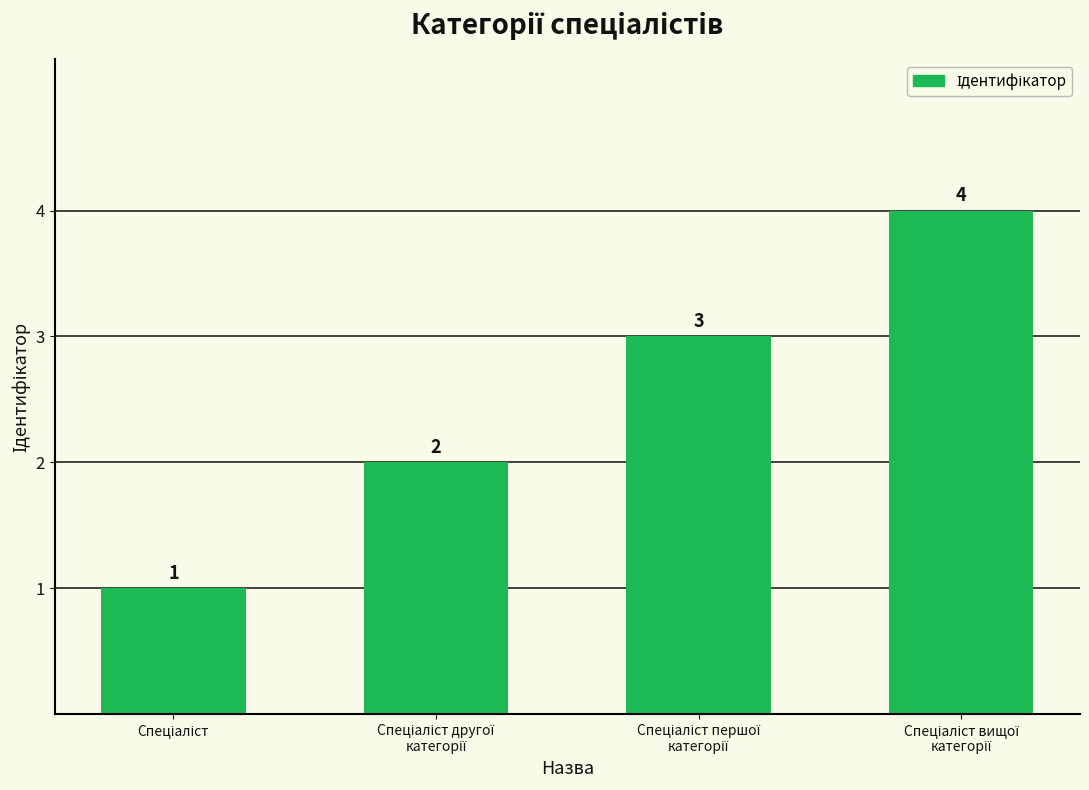

Does the chart contain stacked bars?

No